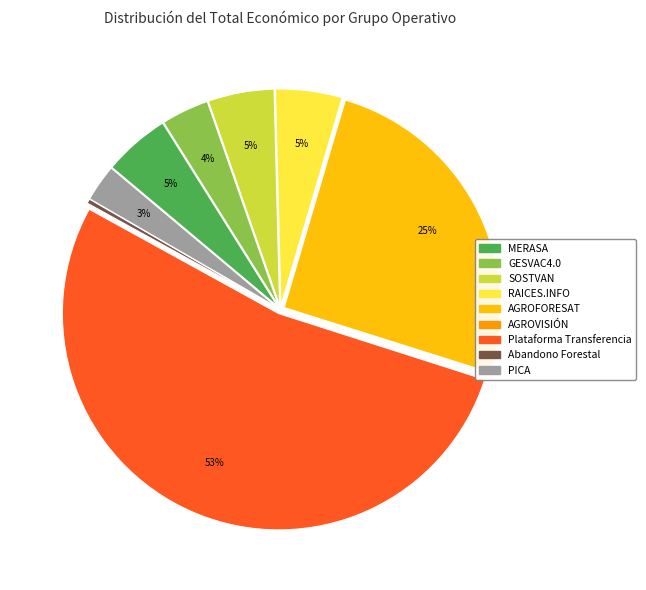

Does Abandono Forestal account for over 50% of the chart?

No